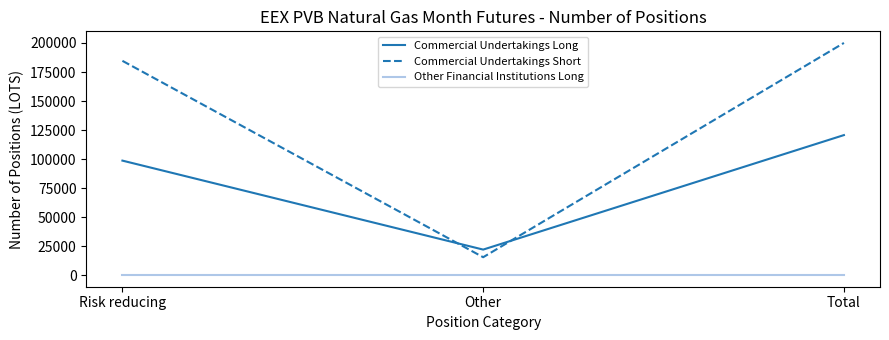

Which series changed the most between Risk reducing and Total?

Commercial Undertakings Long